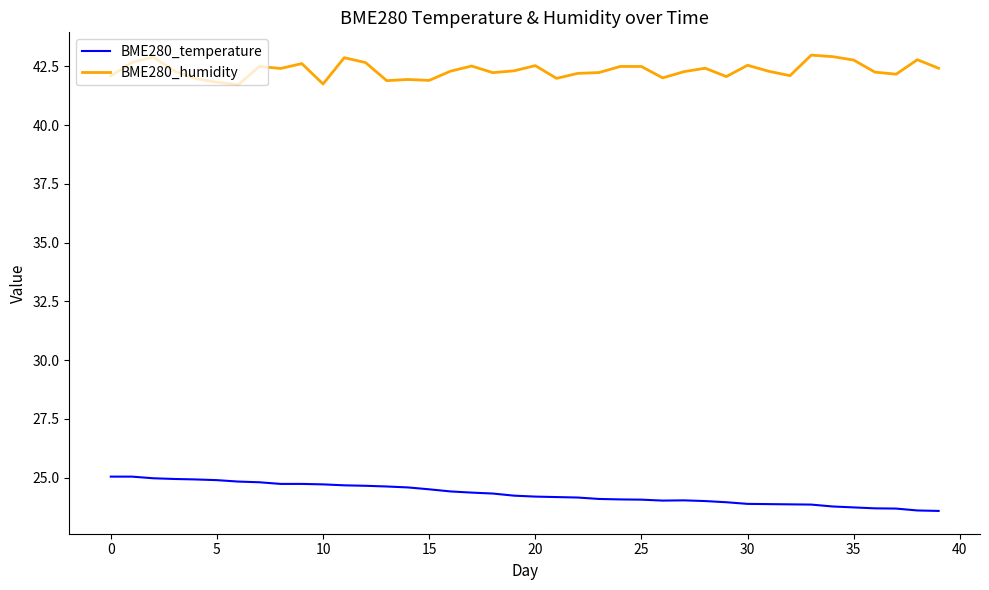

What are all the series names shown in the legend?

BME280_temperature, BME280_humidity